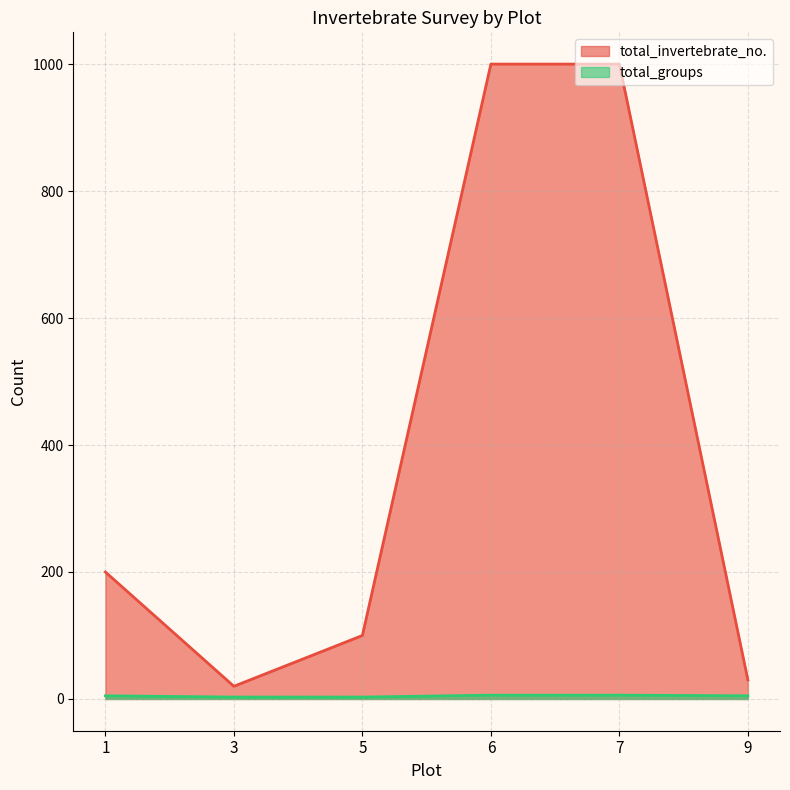

What is the highest value of the total_invertebrate_no. series?

1000